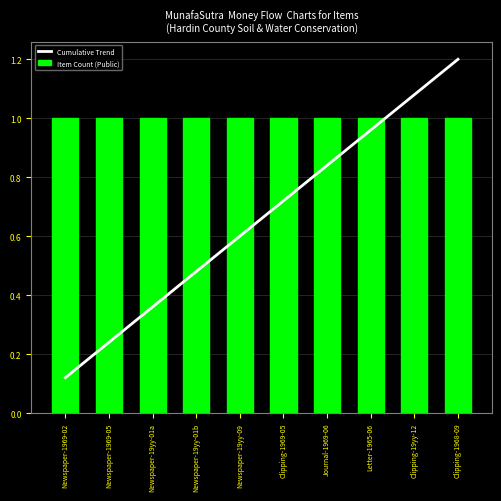

What are all the series names shown in the legend?

Cumulative Trend, Item Count (Public)